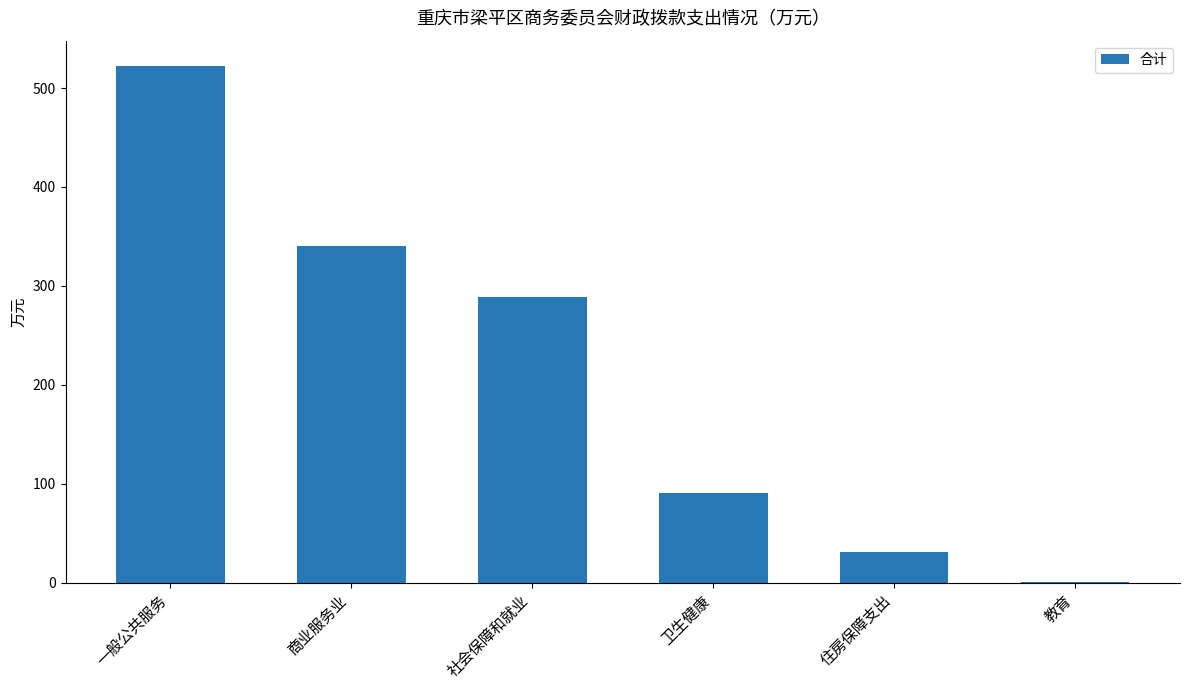

Reading left to right, transcribe all the data shown in this chart.

521.8	340.0	288.4	91.1	30.6	0.6